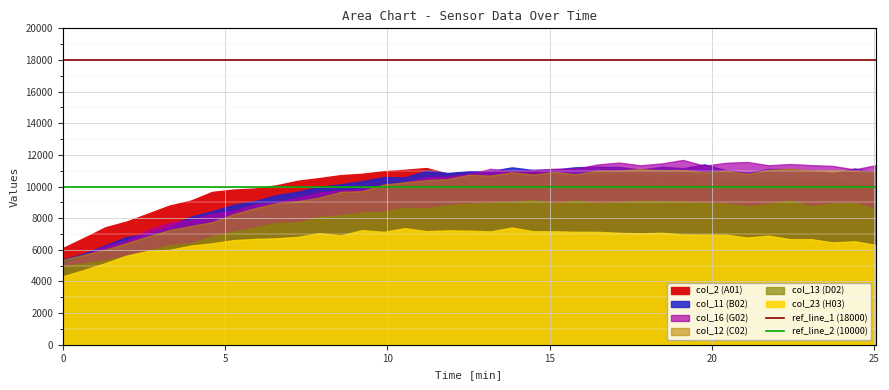

The ref_line_1 (18000) series shows 30059 at 5. True or false?

False